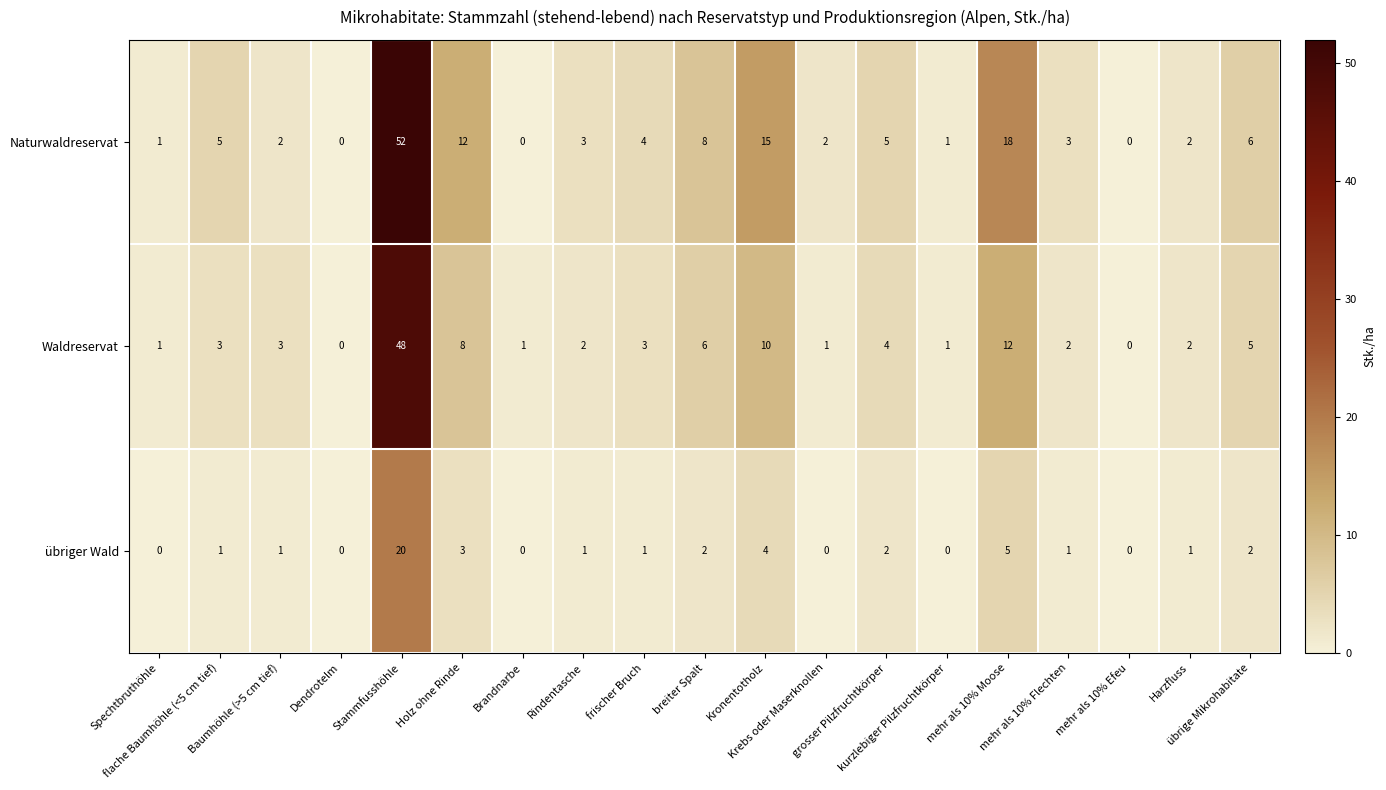

What is the maximum value shown in the chart?

52